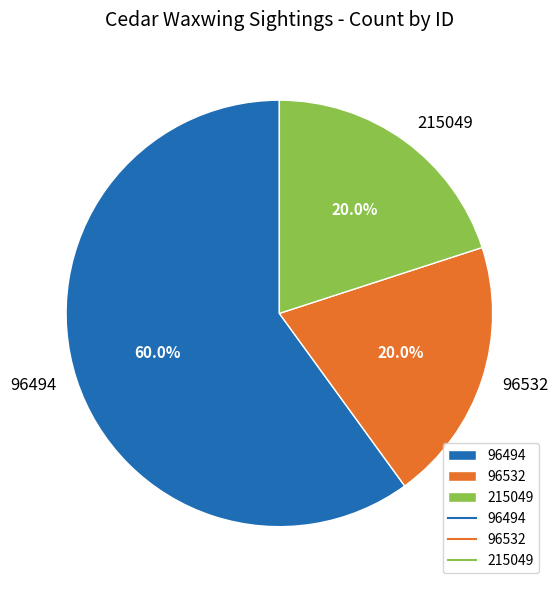

Which slice is the largest?

96494